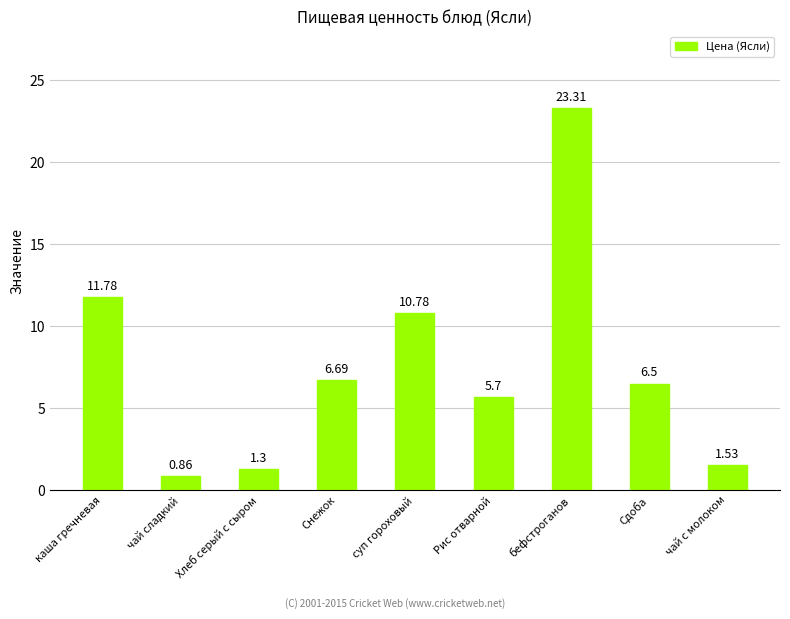

What is the sum of the values at бефстроганов and Снежок?

30.0